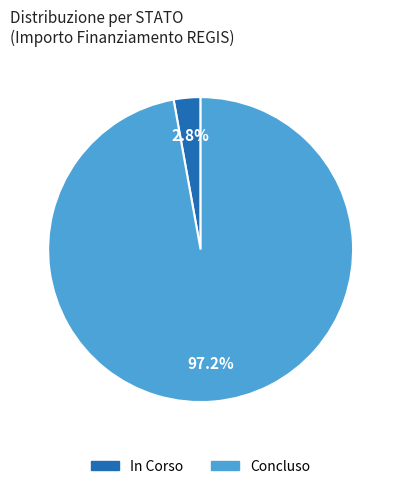

Rank the categories by value from highest to lowest.

Concluso, In Corso